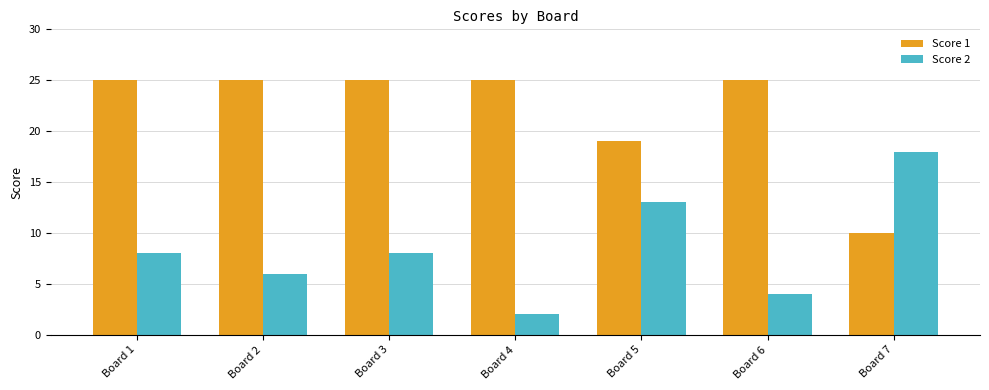

Which series has the largest total across all categories?

Score 1